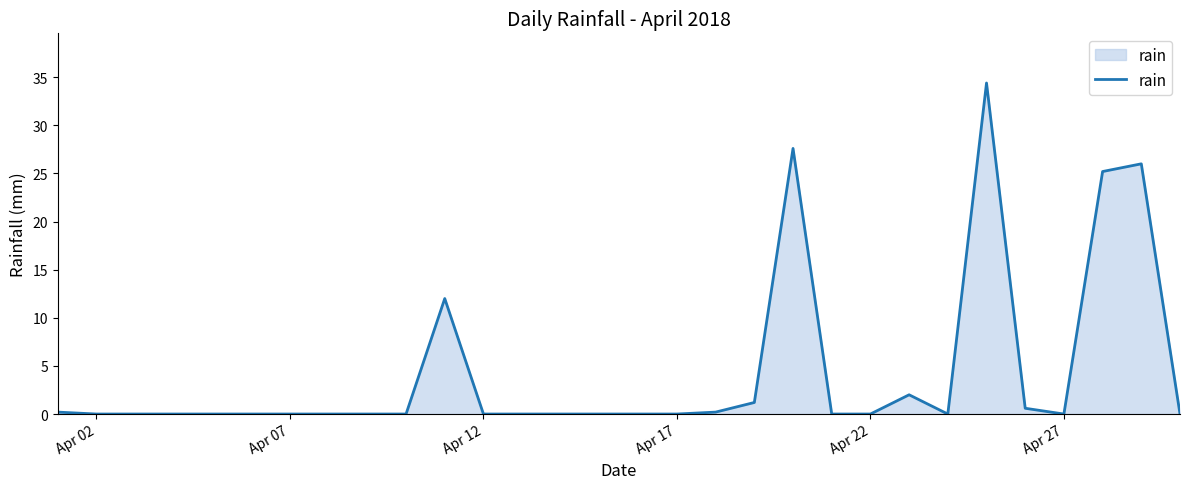

What is the maximum value shown in the chart?

34.4